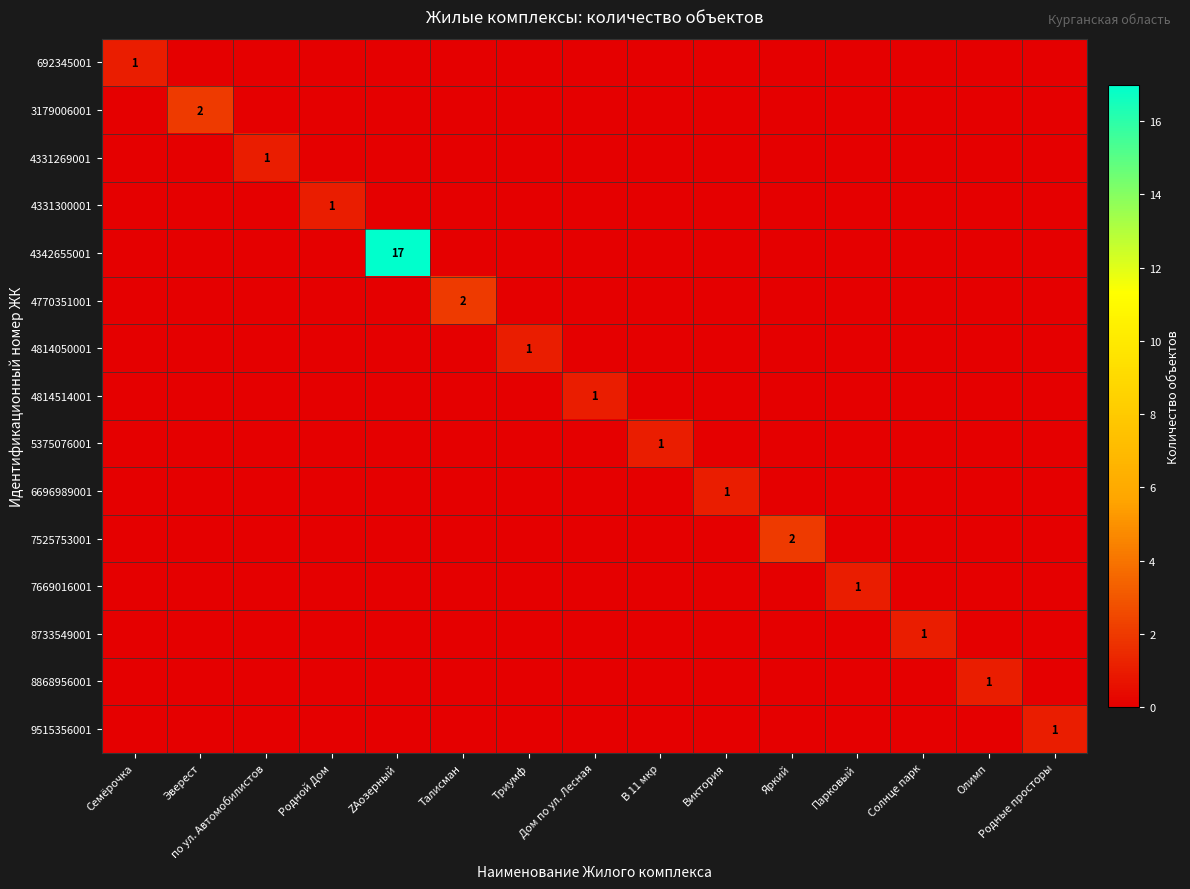

How many positive values does the 4814050001 series have?

1